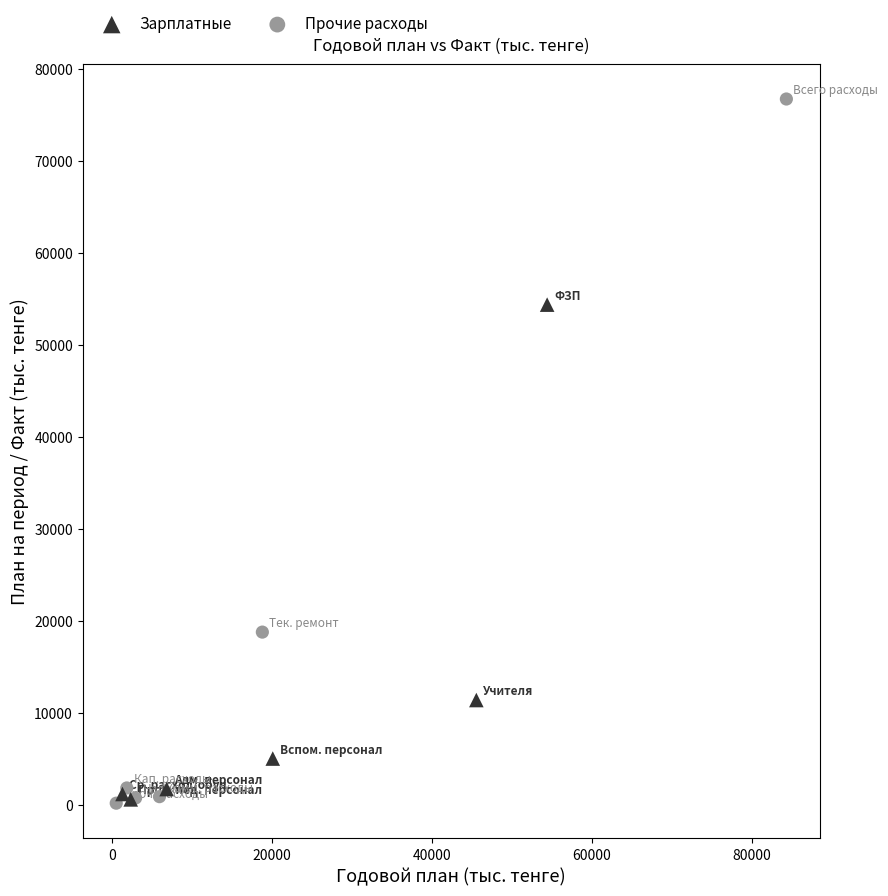

Which series contains the highest Y value?

Прочие расходы